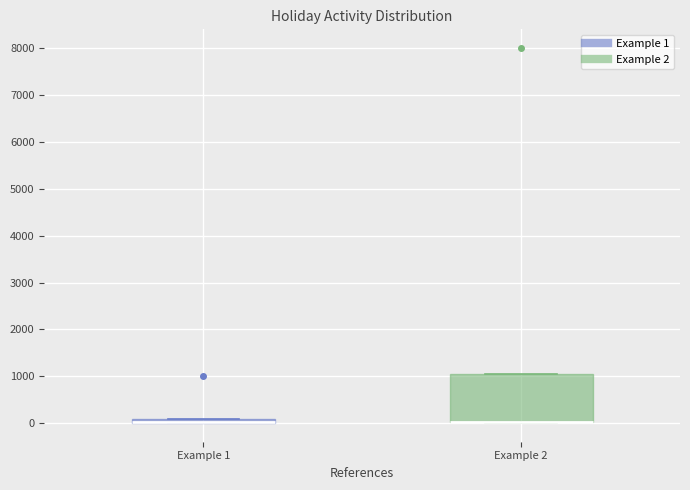

Which box is the tallest, from its lower edge to its upper edge?

Example 2